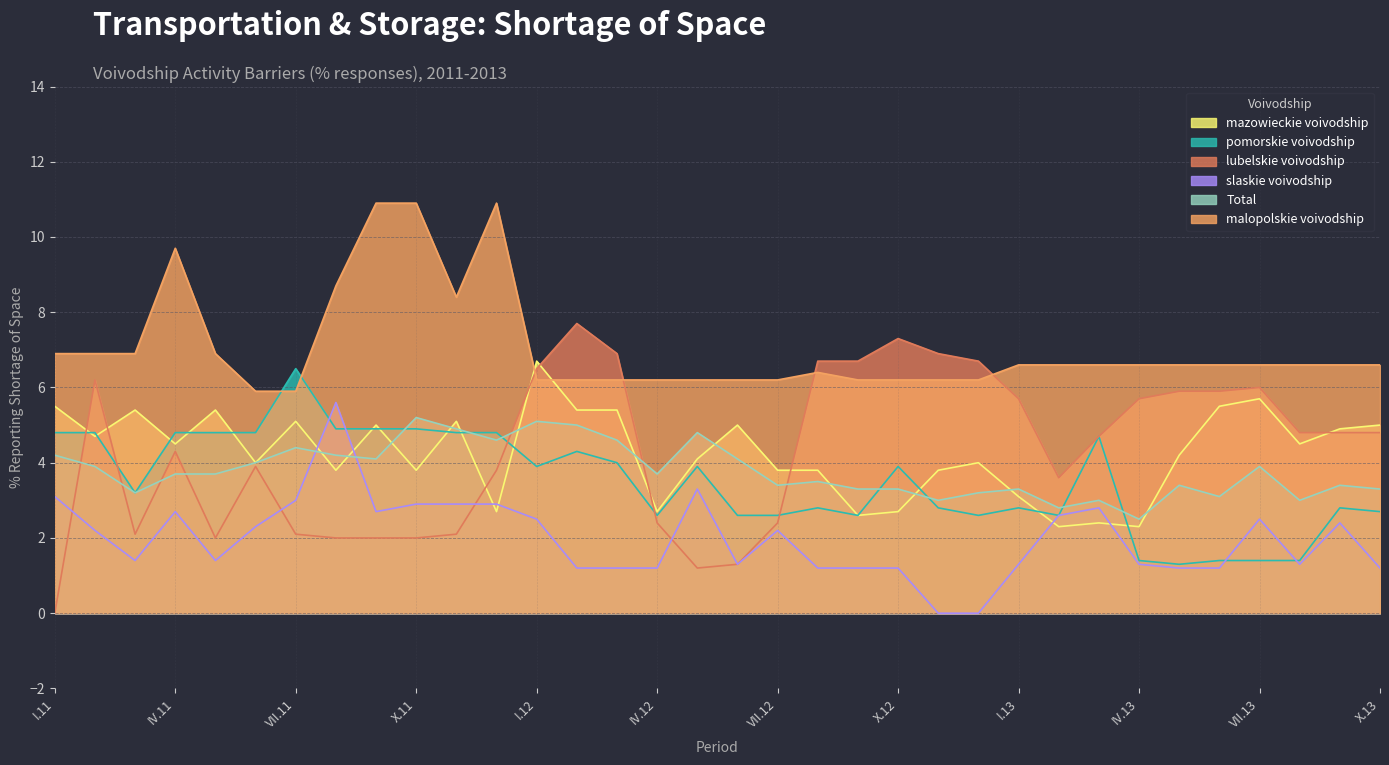

Rank the series at VII.13 from lowest to highest value.

pomorskie voivodship, slaskie voivodship, Total, mazowieckie voivodship, lubelskie voivodship, malopolskie voivodship